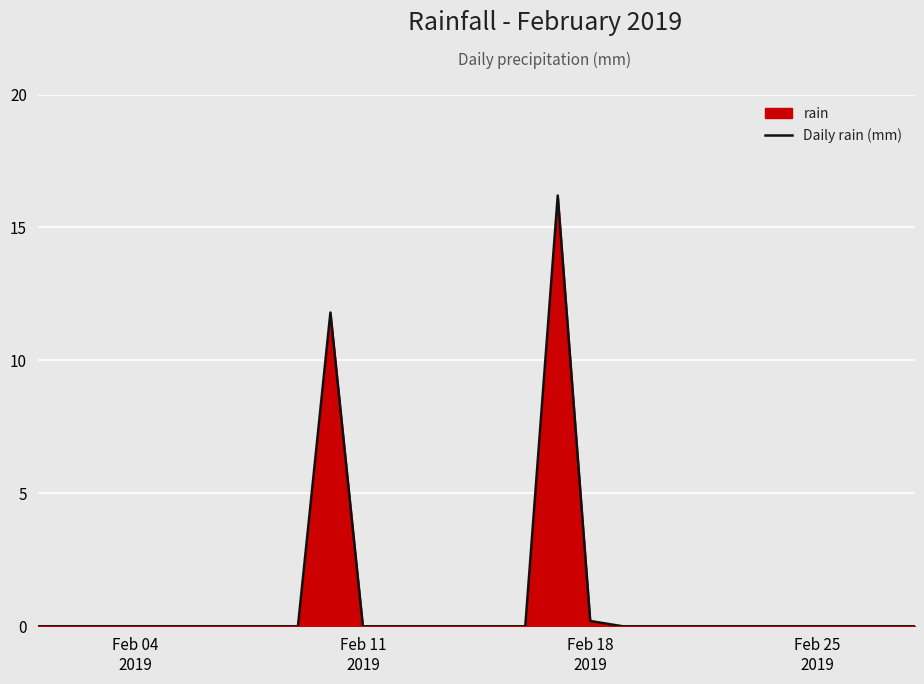

How many interior local peaks (higher than both neighbors) does the data have?

2